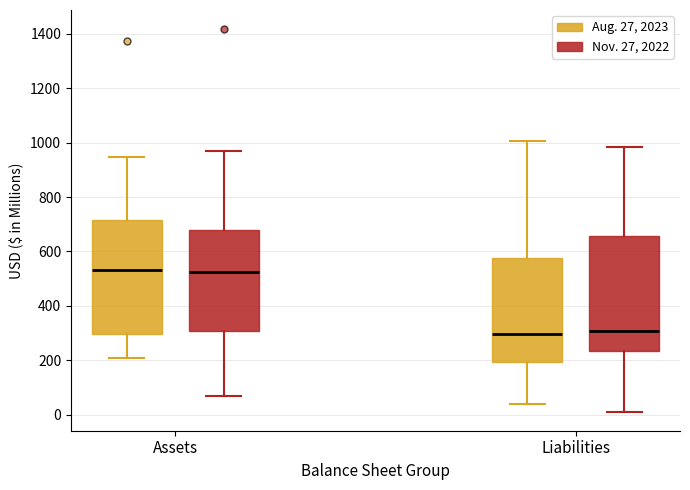

Where does the median line of the box for Liabilities (Nov. 27, 2022) sit on the y-axis? The values are not printed on the chart, so give them approximately, as read against the axis.

300